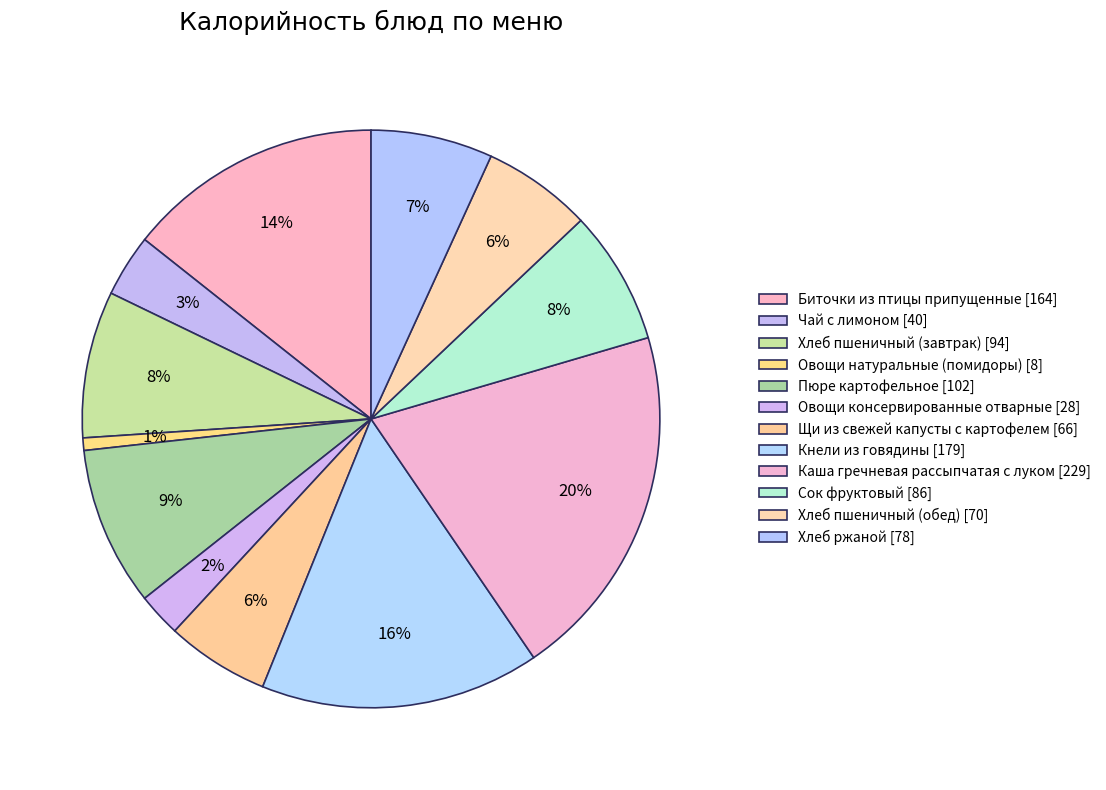

Count the number of slices in the pie.

12